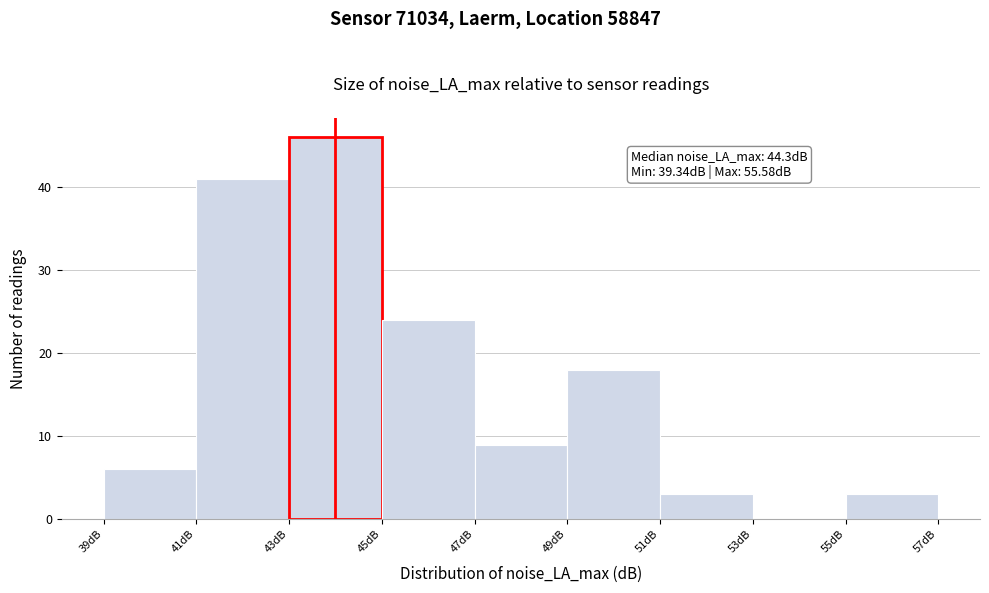

Which range on the x-axis has the tallest bar?

43 to 45